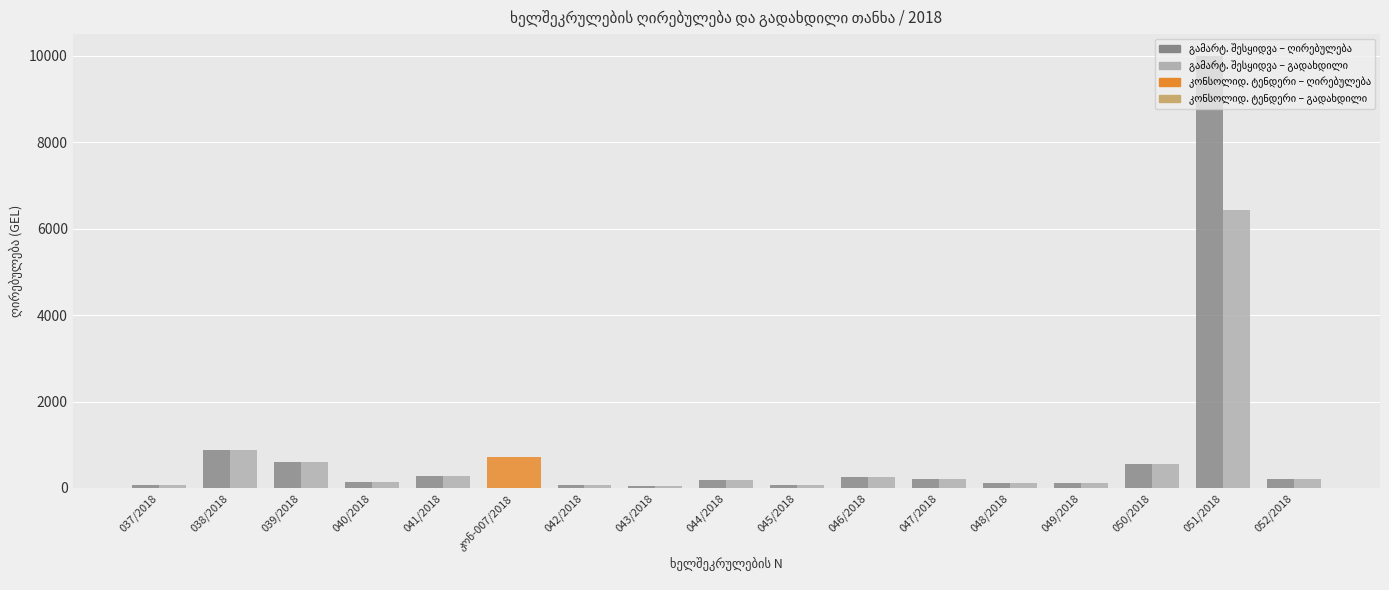

List the series in order of their peak value, lowest first.

გადახდილი თანხა, ხელშეკრულების ღირებულება